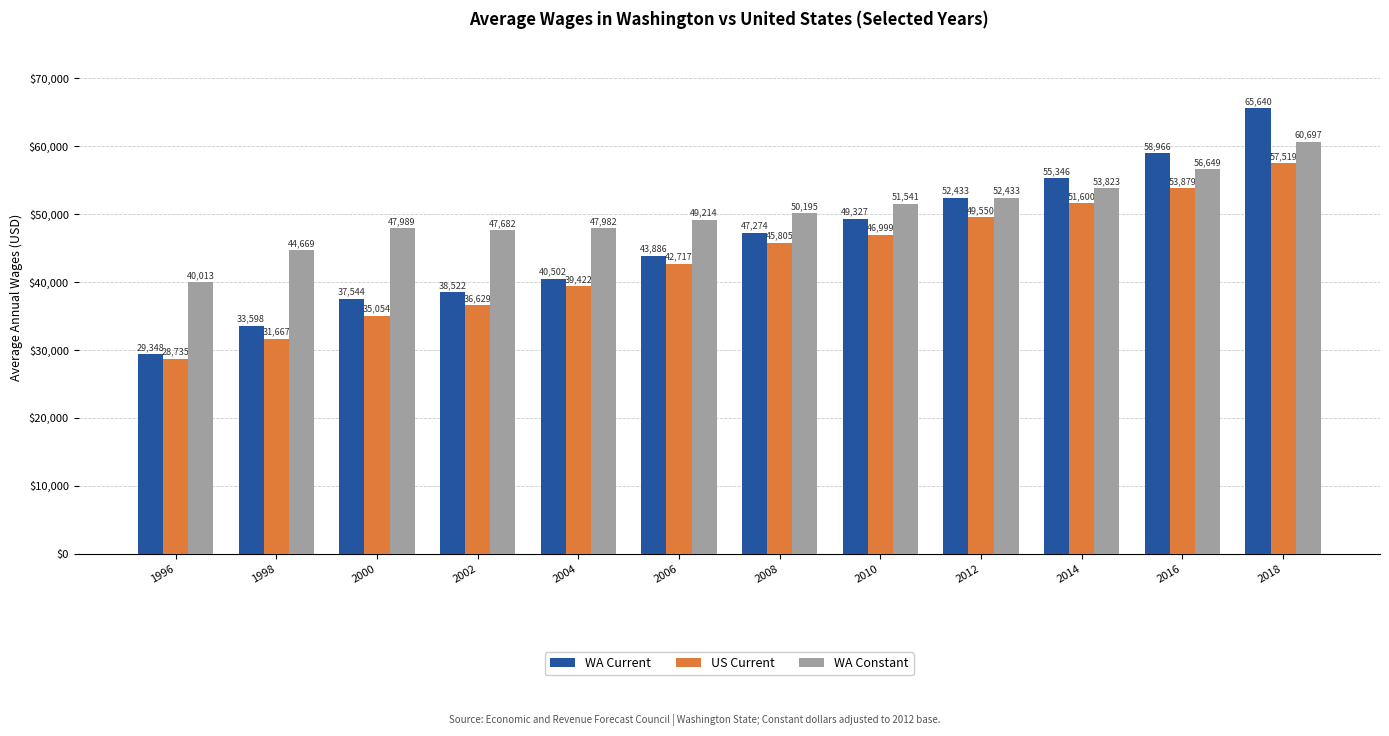

Reading left to right, list all the values displayed in this chart.

WA Current: 1996=29348	1998=33598	2000=37544	2002=38522	2004=40502	2006=43886	2008=47274	2010=49327	2012=52433	2014=55346	2016=58966	2018=65640
US Current: 1996=28735	1998=31667	2000=35054	2002=36629	2004=39422	2006=42717	2008=45805	2010=46999	2012=49550	2014=51600	2016=53879	2018=57519
WA Constant: 1996=40013	1998=44669	2000=47989	2002=47682	2004=47982	2006=49214	2008=50195	2010=51541	2012=52433	2014=53823	2016=56649	2018=60697